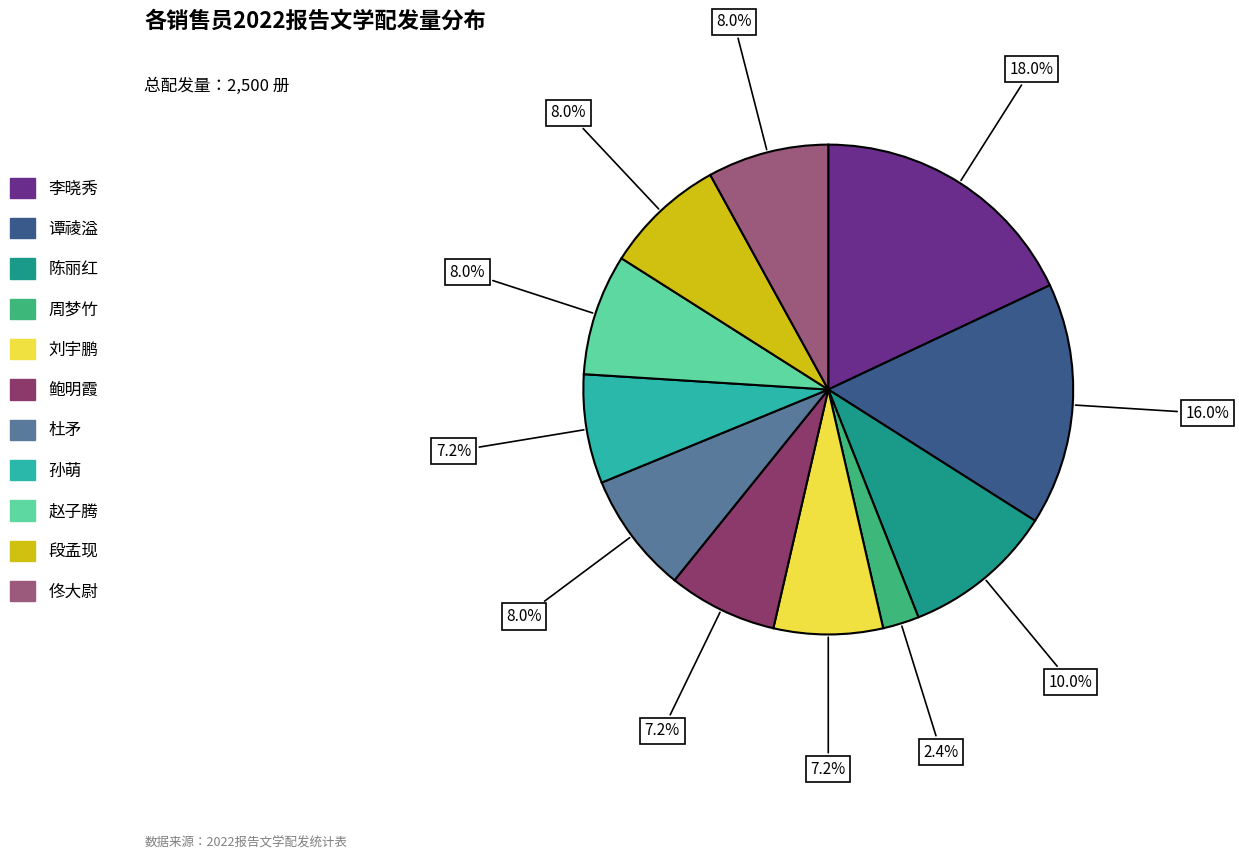

Which category has the biggest portion of the pie?

李晓秀